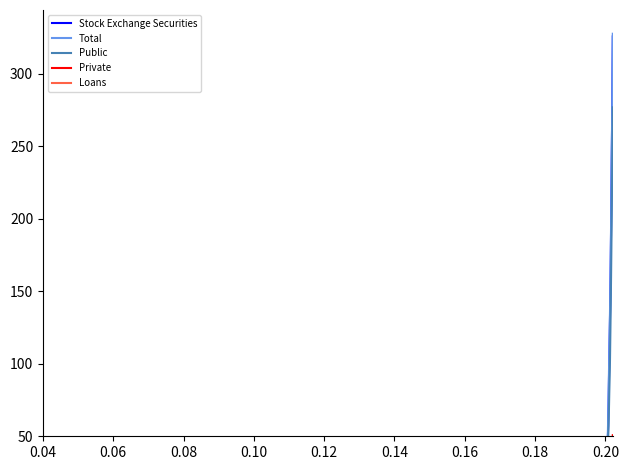

What is the difference between the maximum and second lowest values in the Private series?

50.4